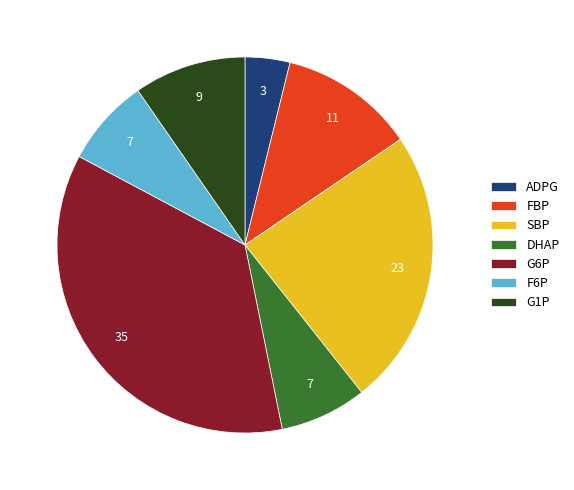

Is SBP the majority of the pie?

No